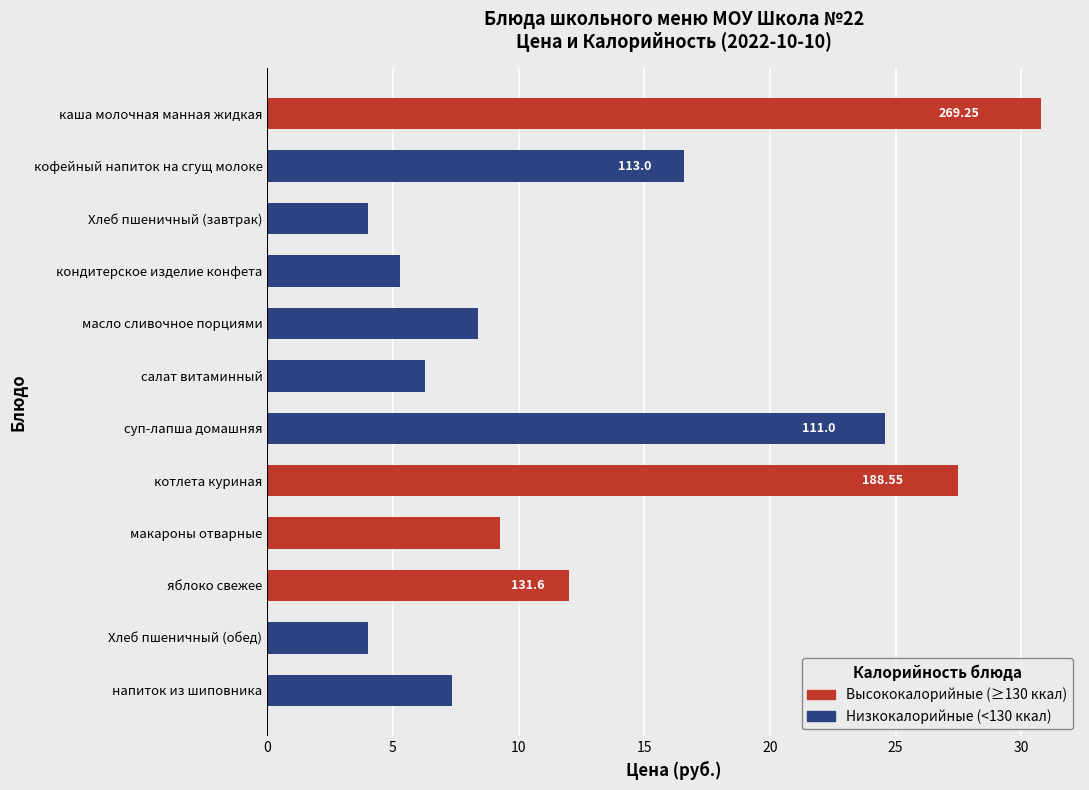

Which category has the highest value across all series?

каша молочная манная жидкая